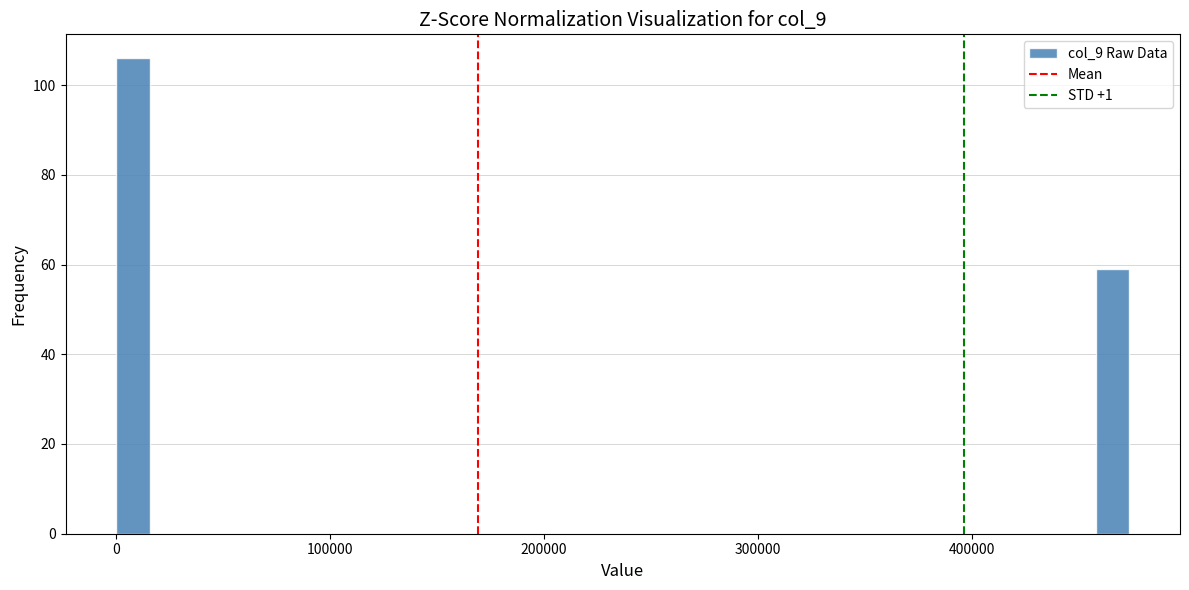

Read against the x-axis, roughly where is the centre of the tallest bar?

10000